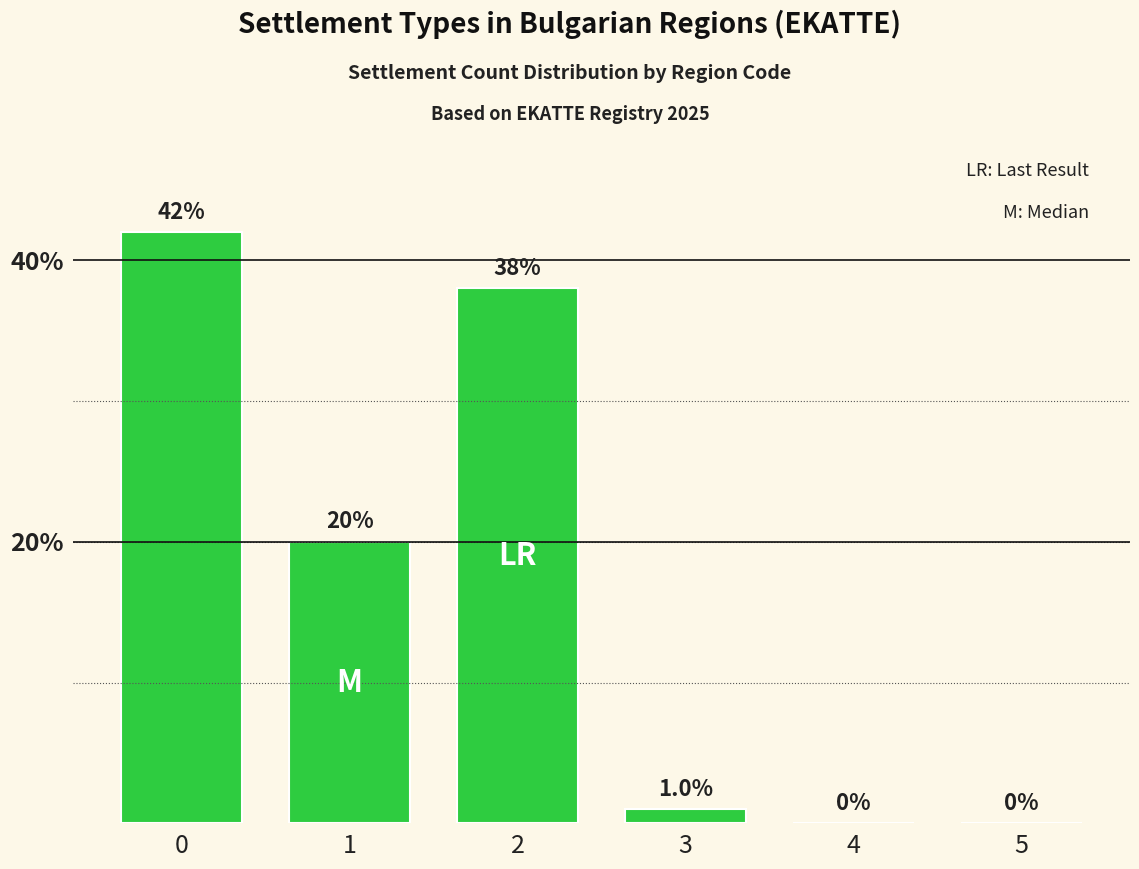

What is the greatest value displayed?

42